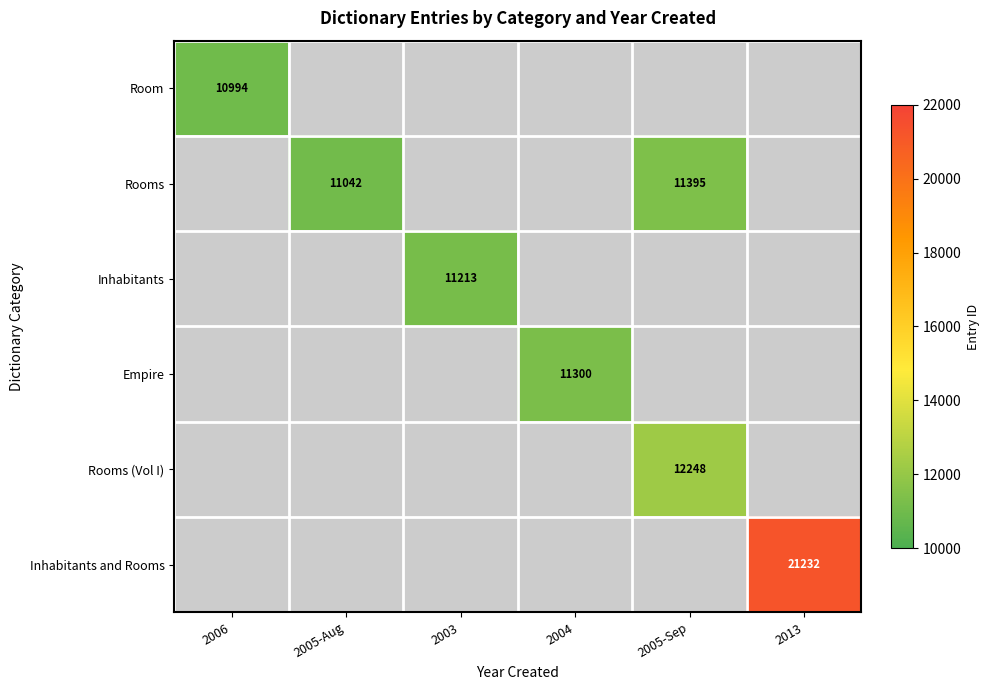

The Rooms series shows 11042 at 2005-Aug. True or false?

True